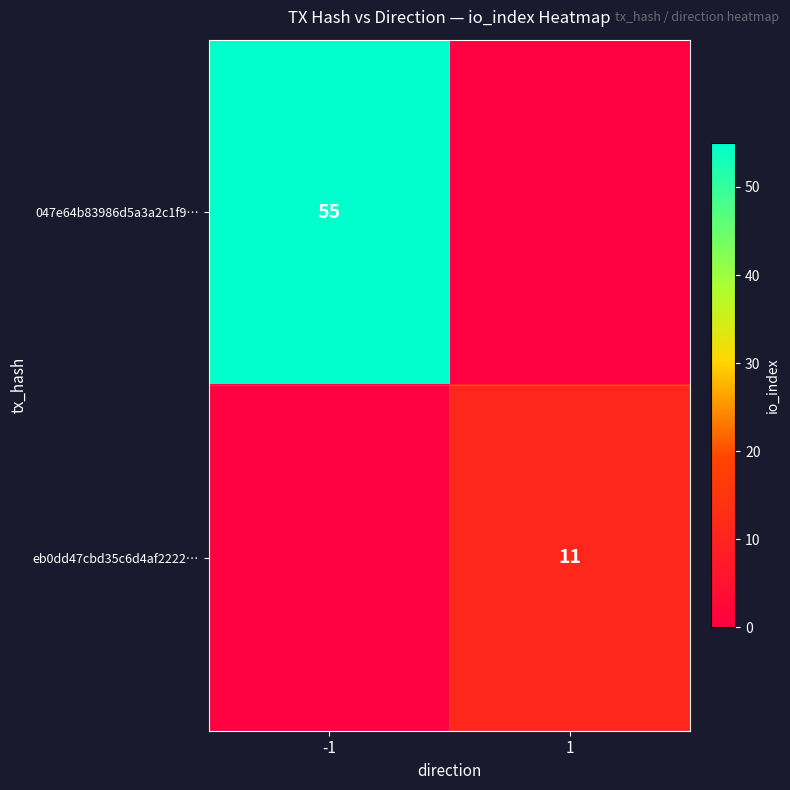

Is the value of eb0dd47cbd35c6d4af2222… at 1 greater than the value of 047e64b83986d5a3a2c1f9… at -1?

No